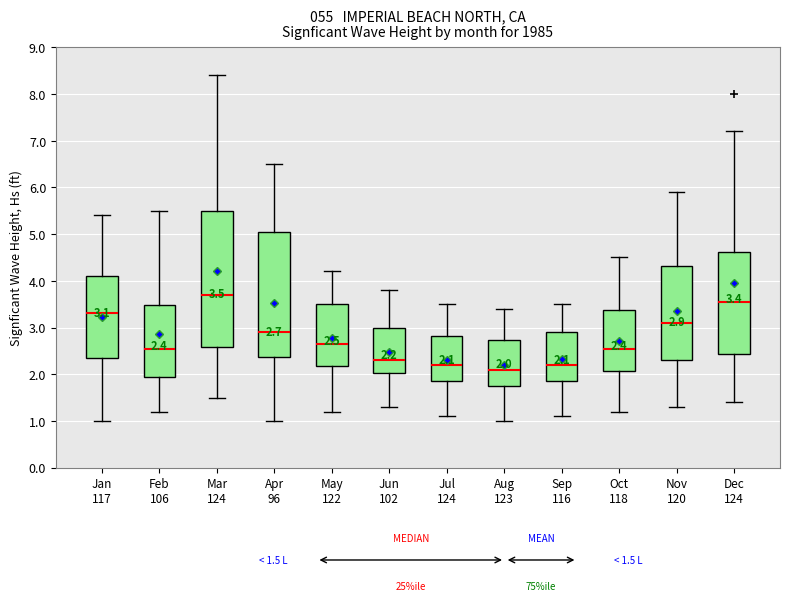

Which box's median line is the lowest?

Aug 123